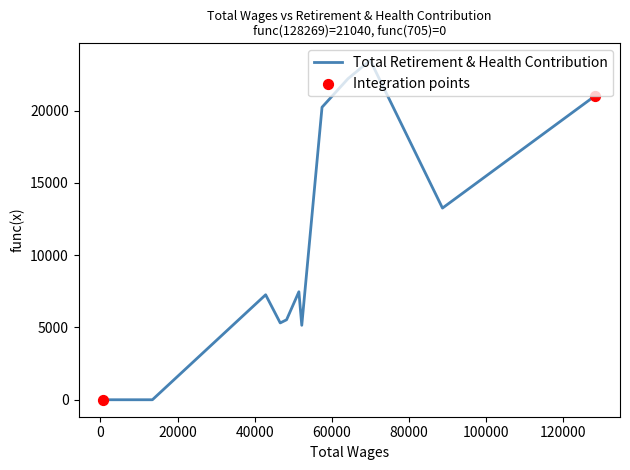

Which has a higher value, 128269.0 or 69919.0?

69919.0